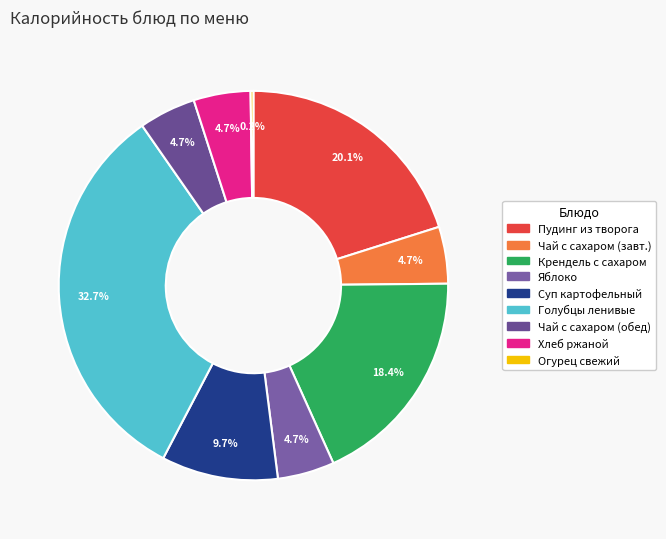

What is the largest slice in the pie chart?

Голубцы ленивые